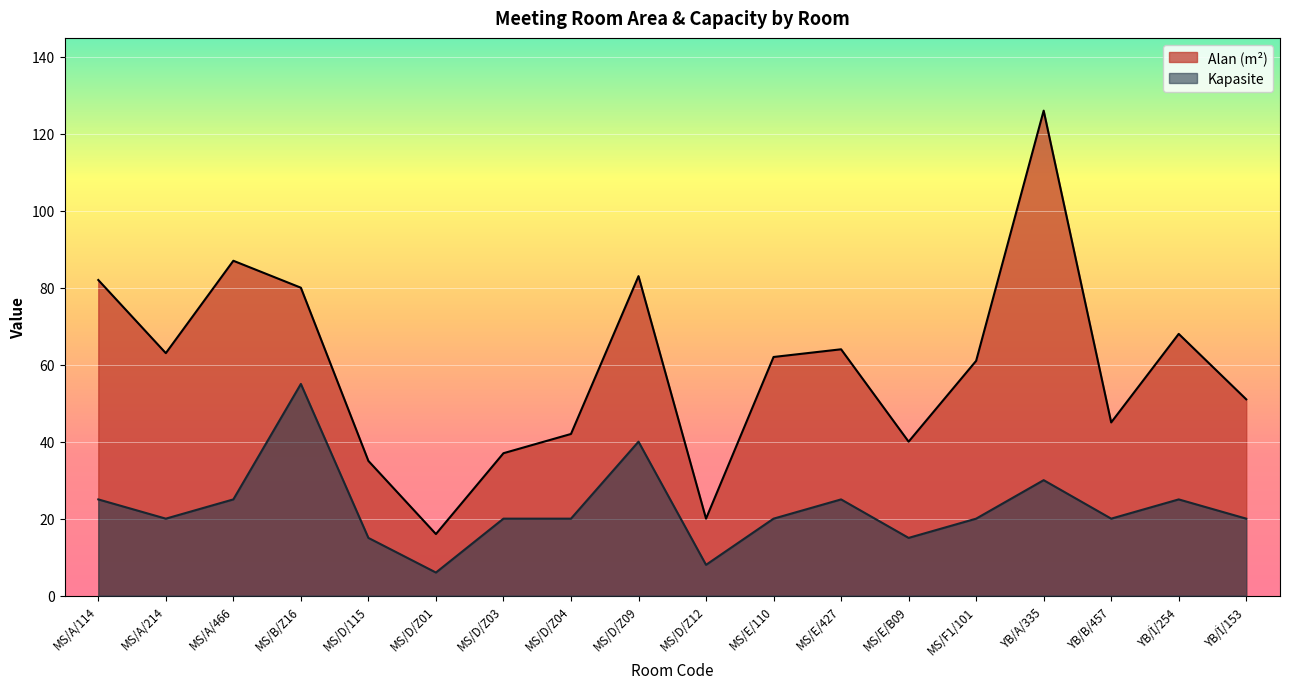

How many lines are shown in the chart?

2